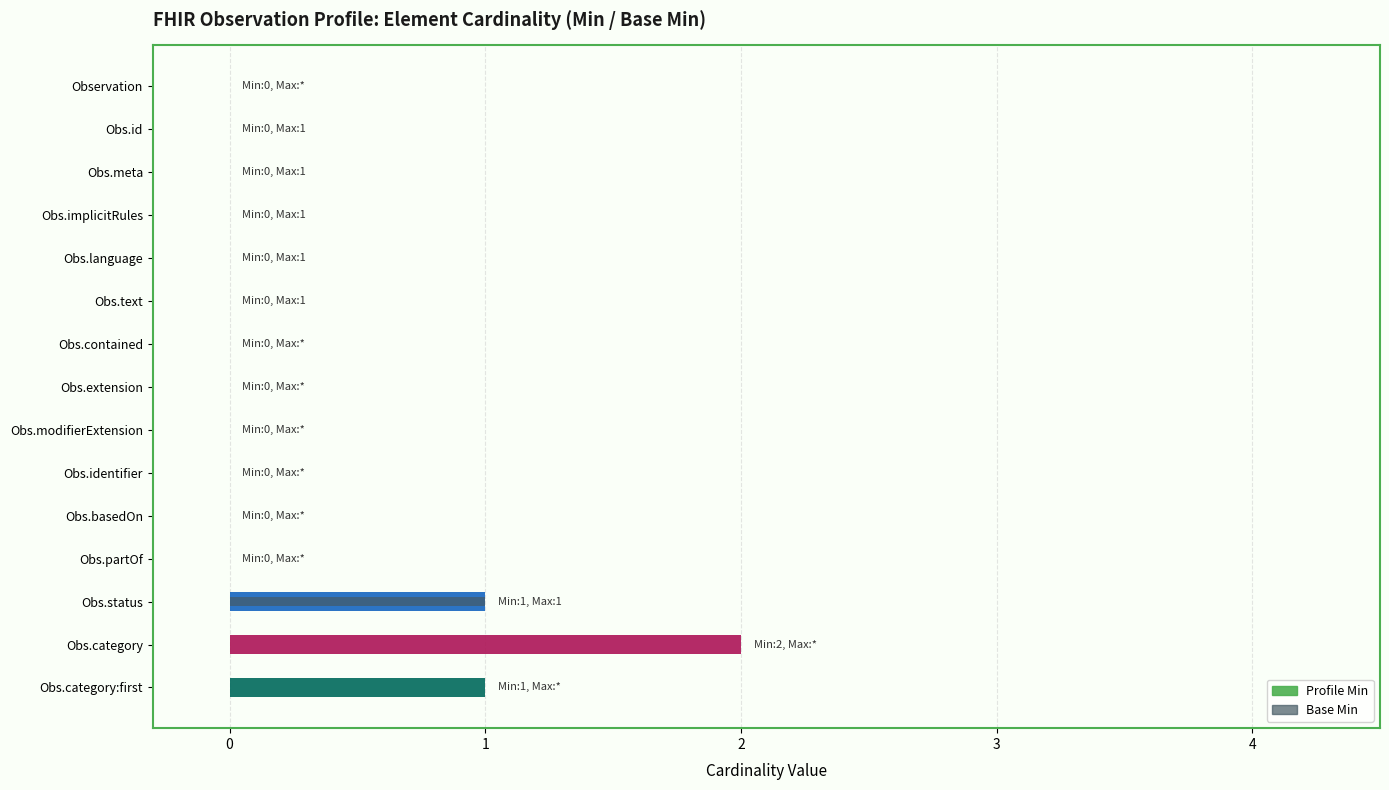

Reading left to right, what are all the values shown in this chart?

Profile Min: 0	0	0	0	0	0	0	0	0	0	0	0	1	2	1
Base Min: 0	0	0	0	0	0	0	0	0	0	0	0	1	0	0